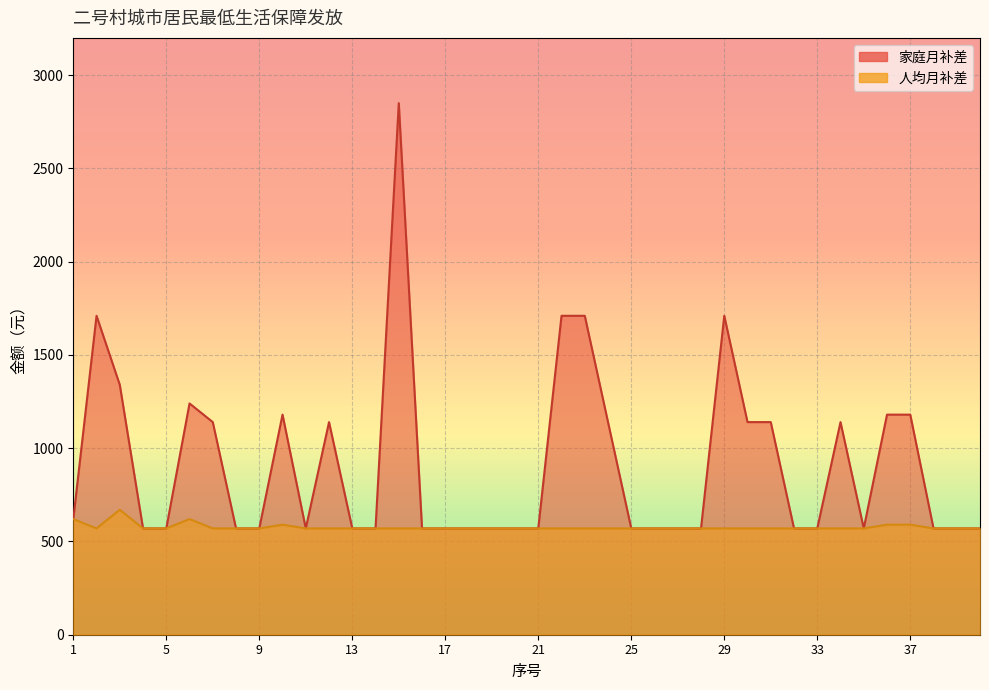

What is the average value of the 家庭月补差 series?

910